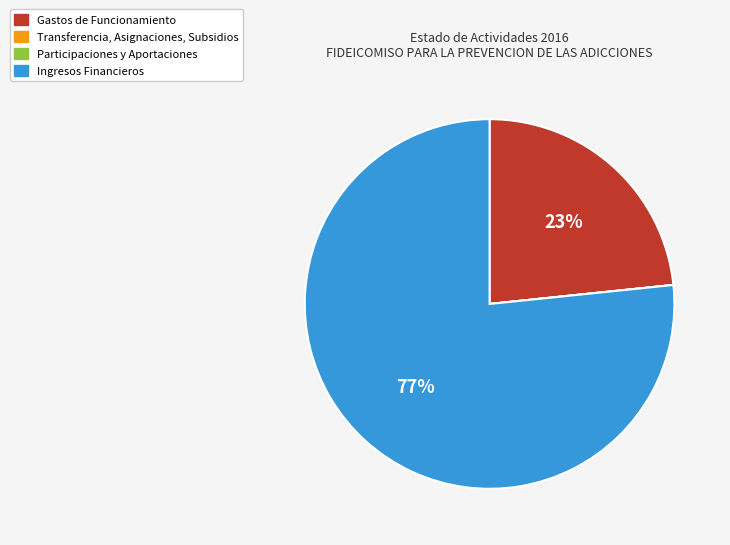

Which category accounts for the majority?

Ingresos Financieros